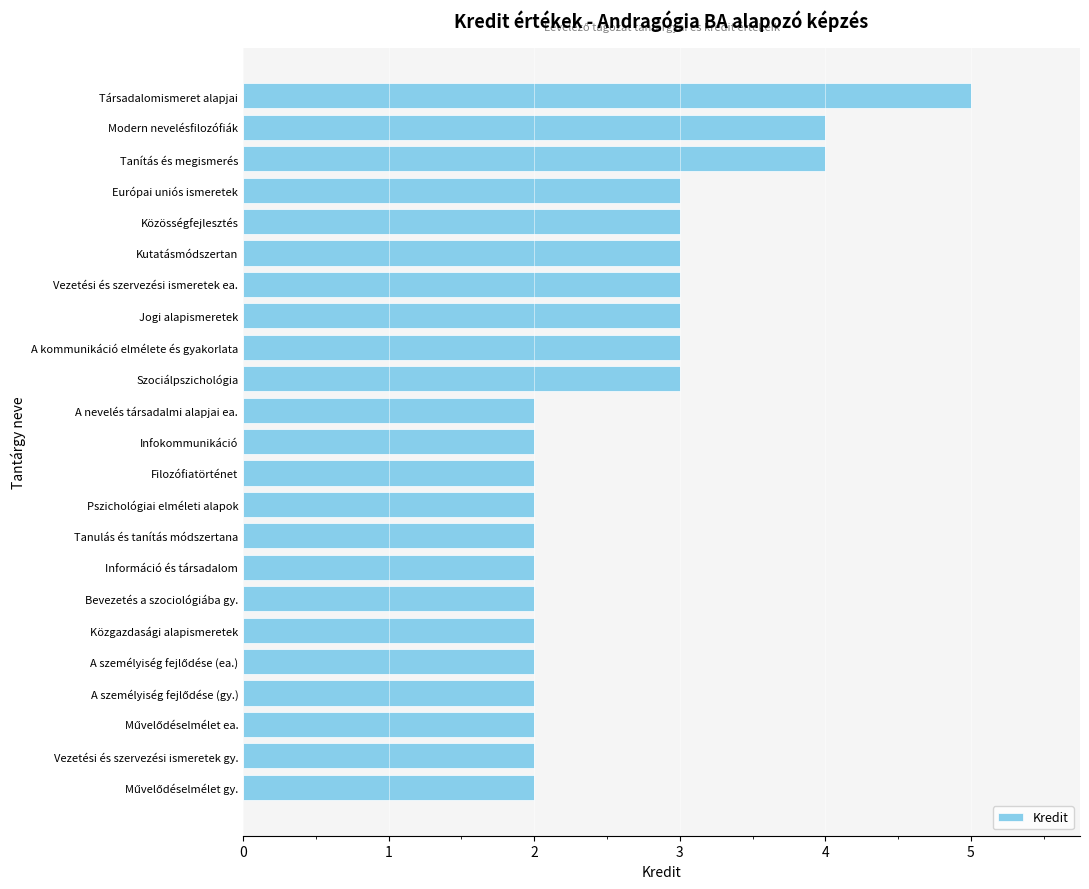

What is the greatest value displayed?

5